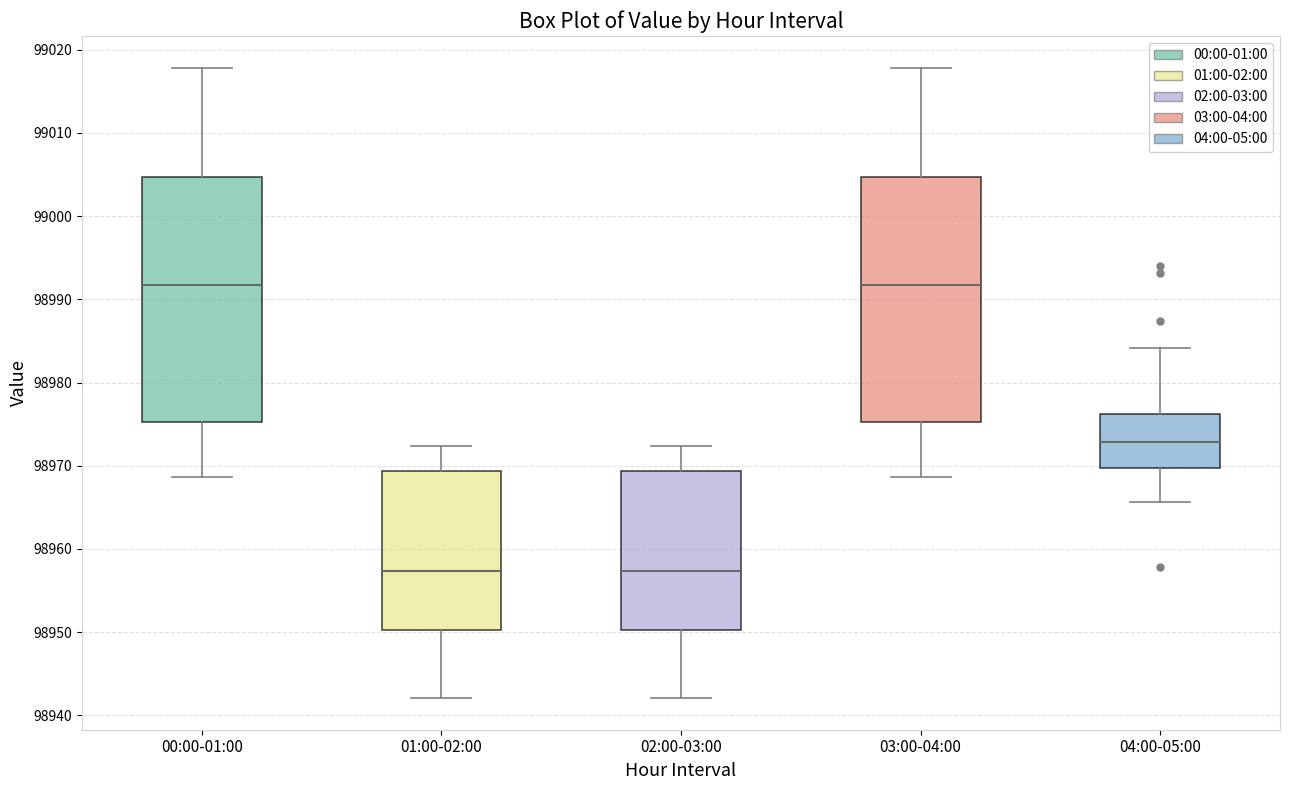

Reading left to right, read every box against the y-axis: the position of its median line, the range the box covers, and the ends of its whiskers. The values are not printed on the chart, so give them approximately, as read against the axis.

00:00-01:00: median 98992, box 98975 to 99005, whiskers 98969 to 99018
01:00-02:00: median 98957, box 98950 to 98969, whiskers 98942 to 98972
02:00-03:00: median 98957, box 98950 to 98969, whiskers 98942 to 98972
03:00-04:00: median 98992, box 98975 to 99005, whiskers 98969 to 99018
04:00-05:00: median 98973, box 98970 to 98976, whiskers 98966 to 98984